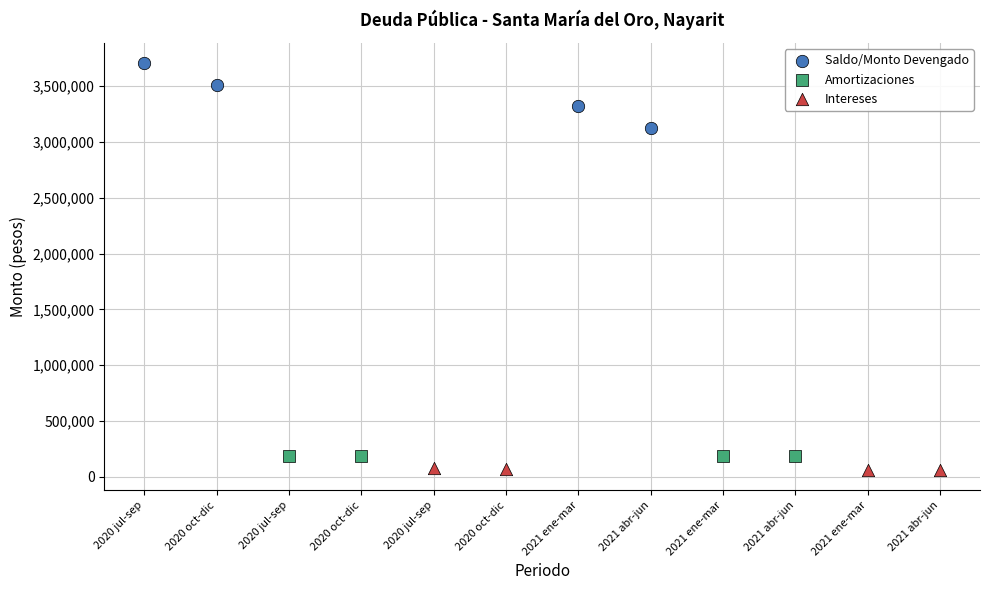

Which series contains the highest Y value?

Saldo/Monto Devengado